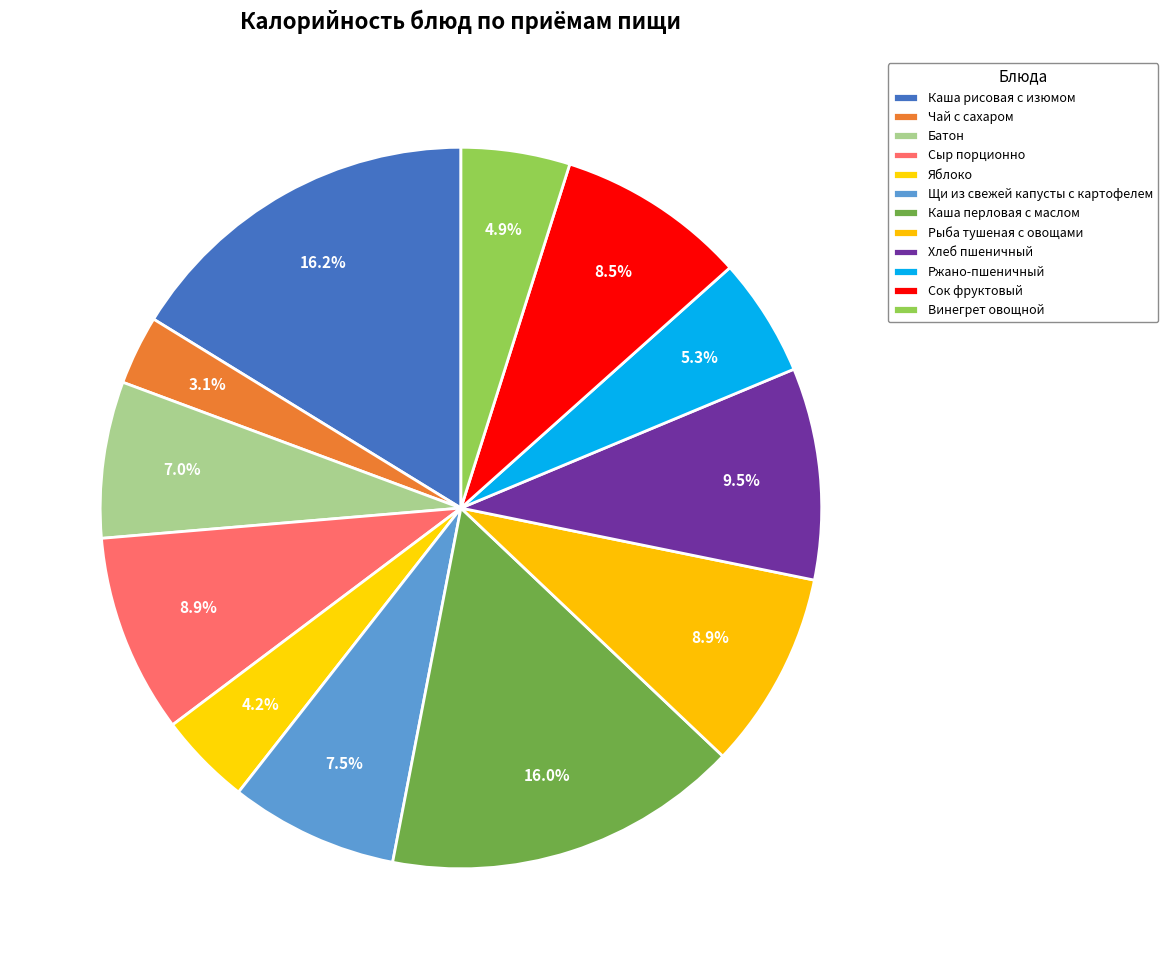

How many segments does this pie chart have?

12